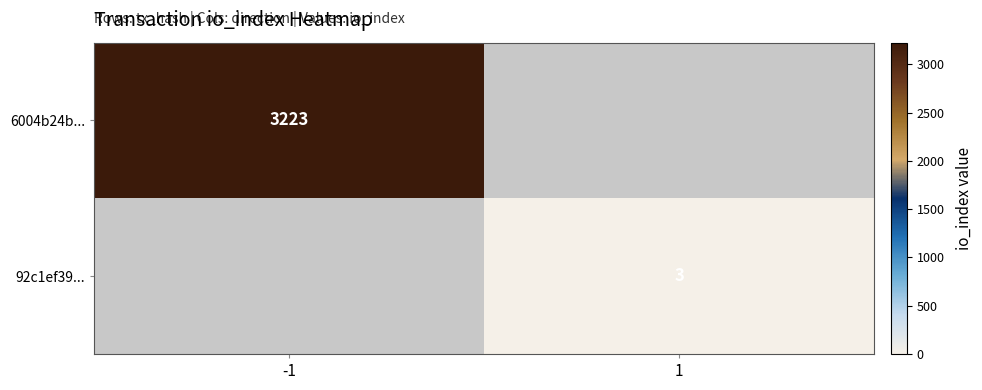

The value of 92c1ef39... at 1 is 4. True or false?

False